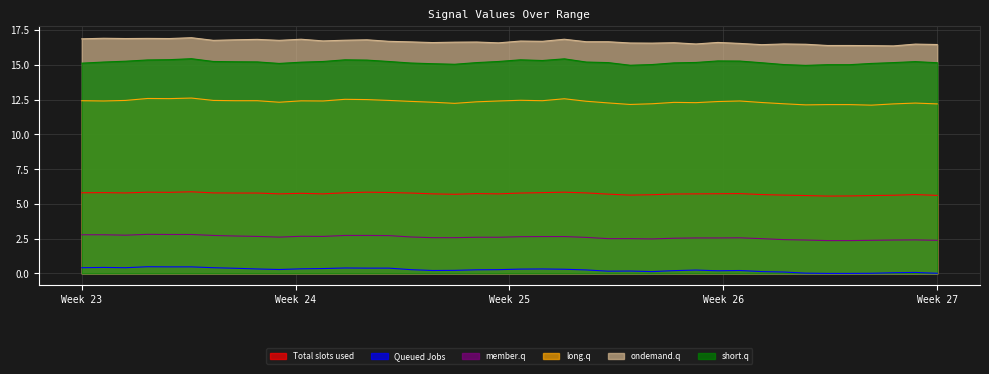

True or false: short.q and long.q intersect in this chart.

False